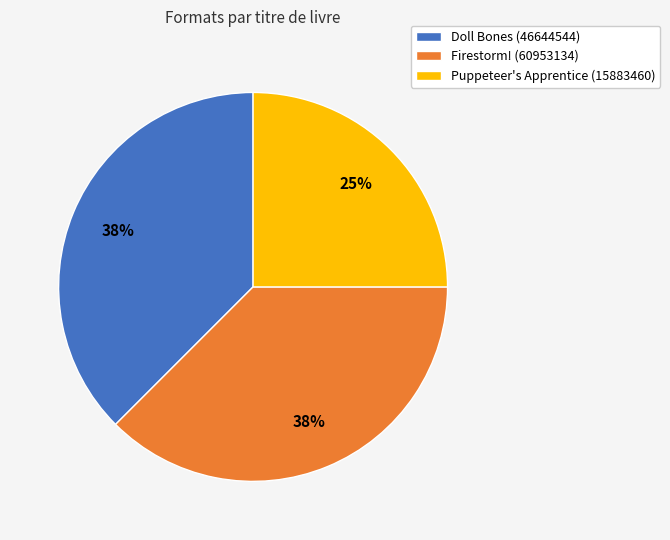

Which category has the smallest portion of the pie?

Puppeteer's Apprentice (15883460)